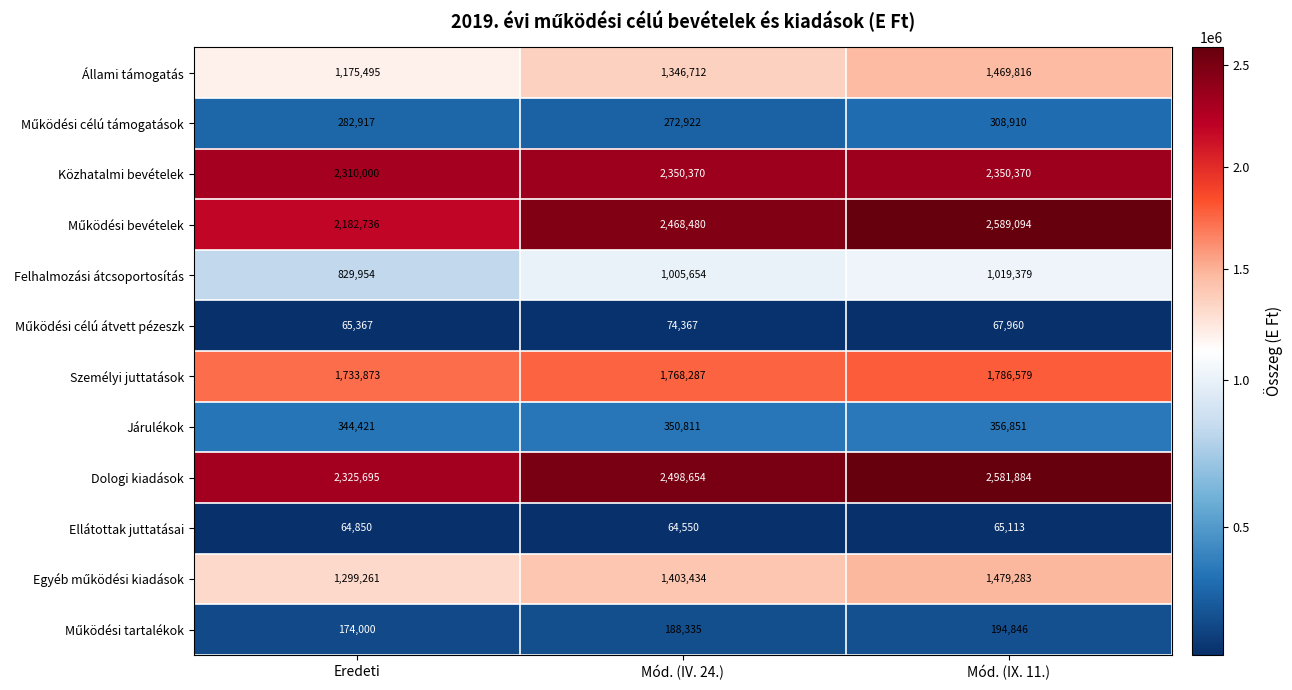

What is the difference between the Ellátottak juttatásai values at Mód. (IX. 11.) and Mód. (IV. 24.)?

563